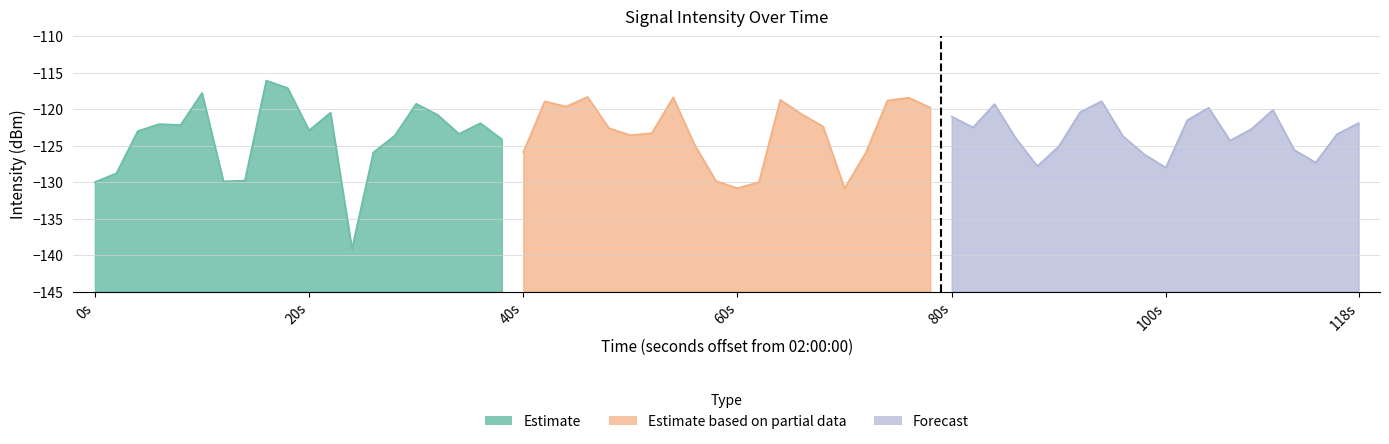

What position from the left is 10?

11